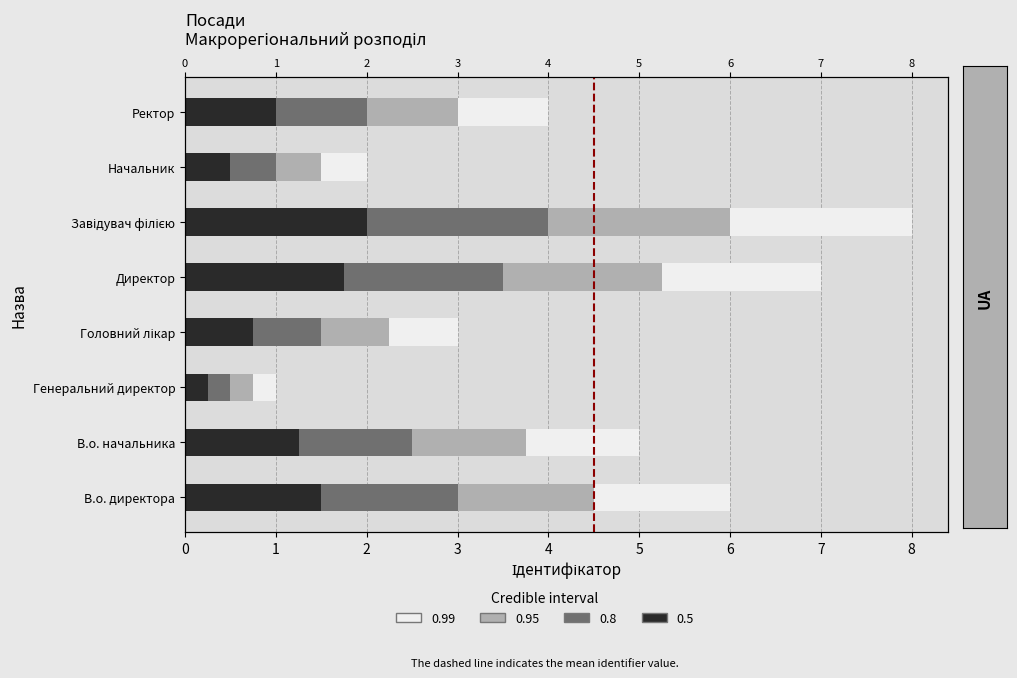

What is the maximum value shown in the chart?

8